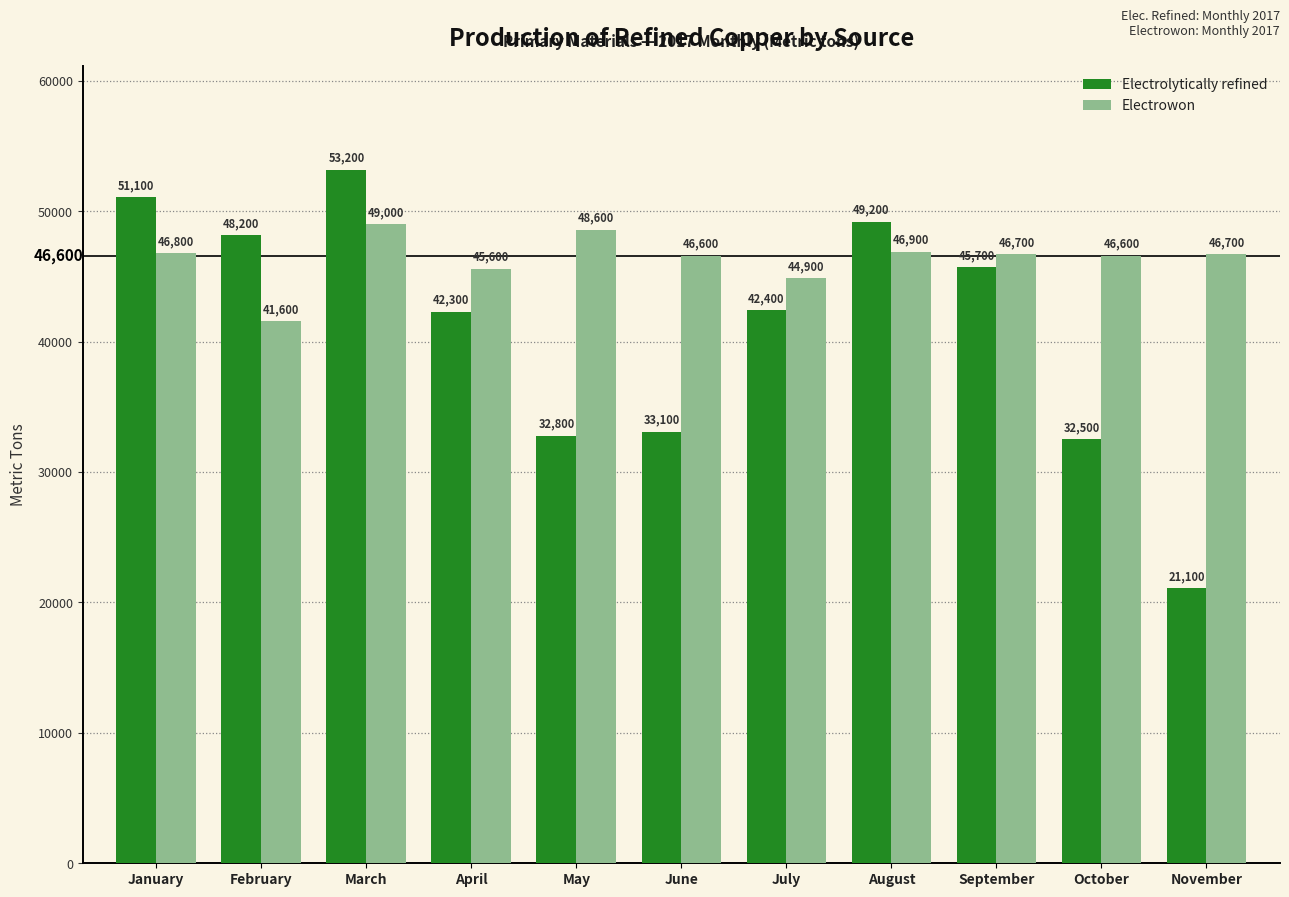

At which category is the sum across all series the highest?

March